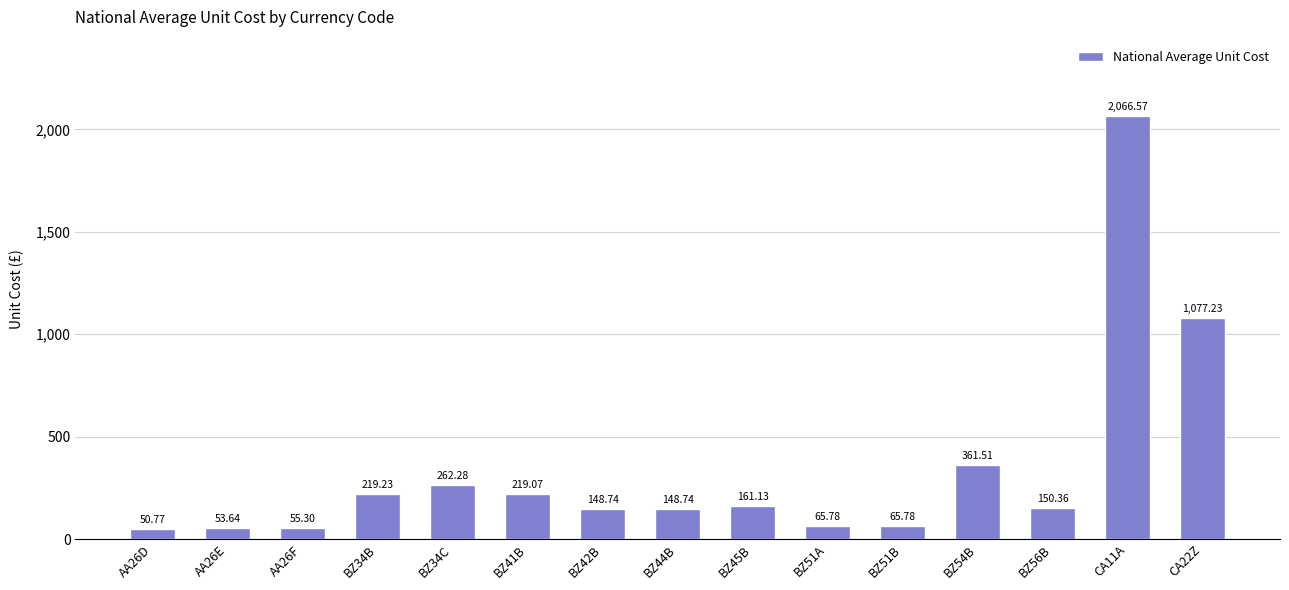

At which label does the data first exceed 150?

BZ34B